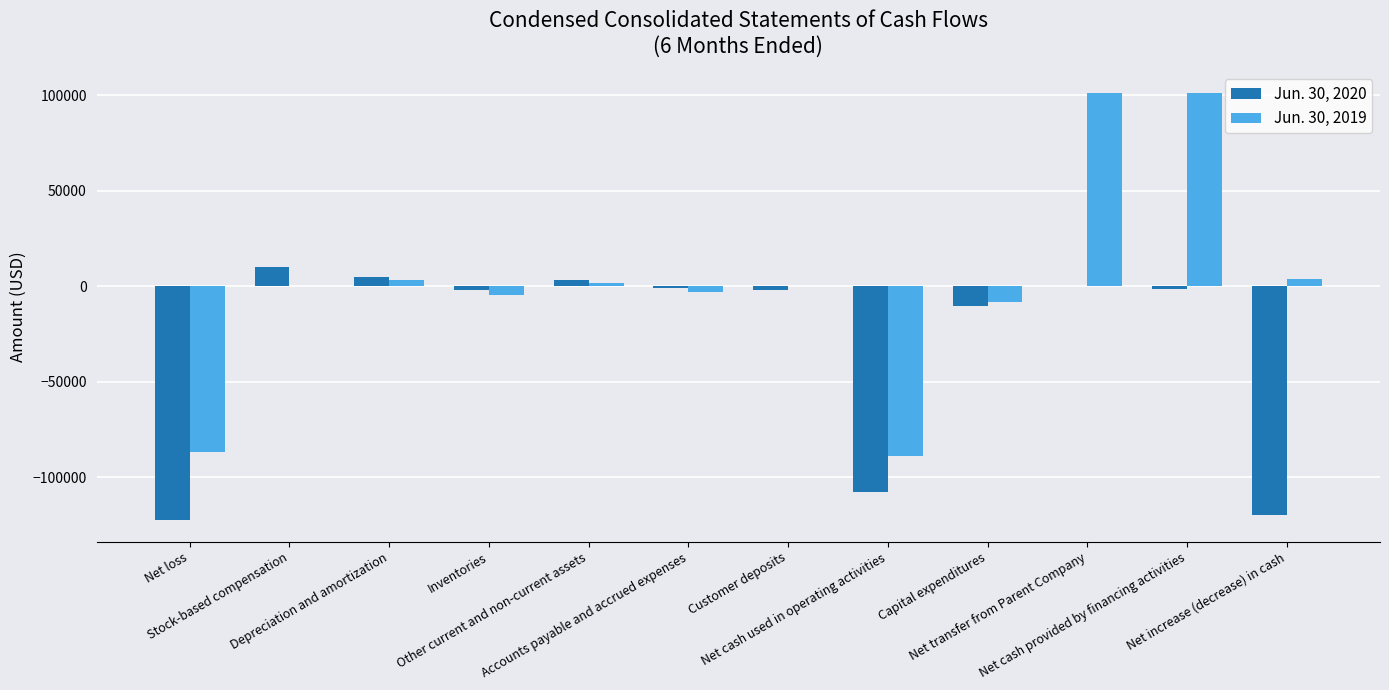

Is it true that Jun. 30, 2019 equals -57561 at Net loss?

False